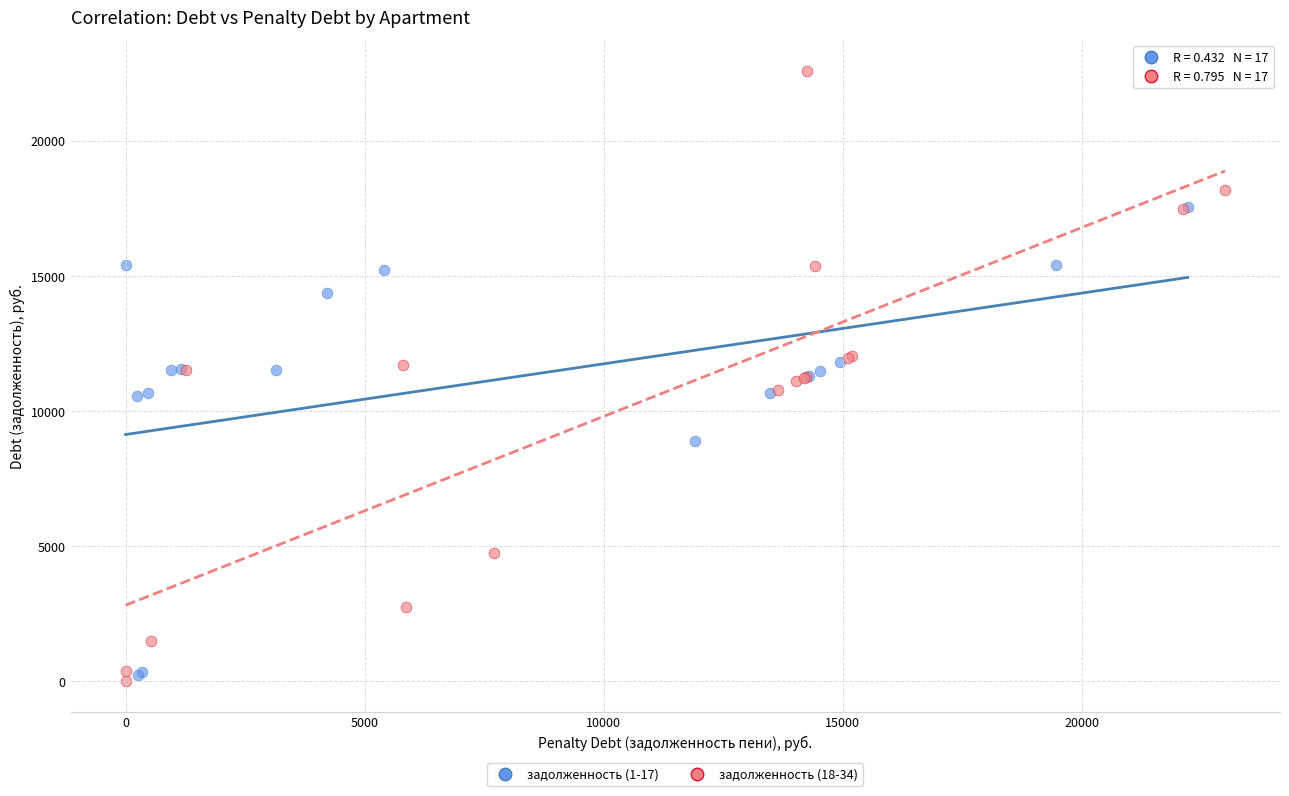

Which series has the largest Y range (max minus min)?

задолженность (18-34)